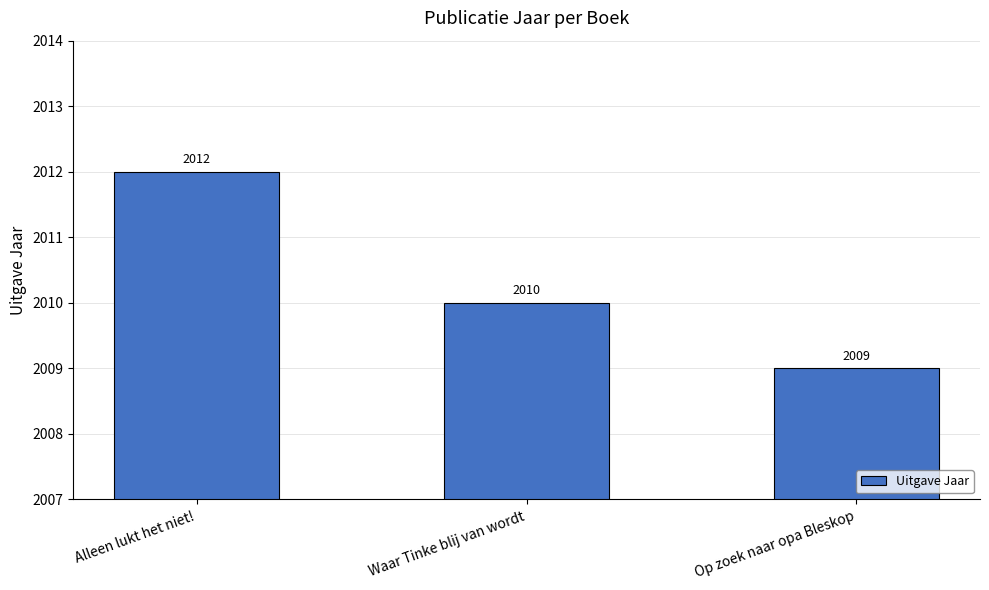

What is the maximum value shown in the chart?

2012